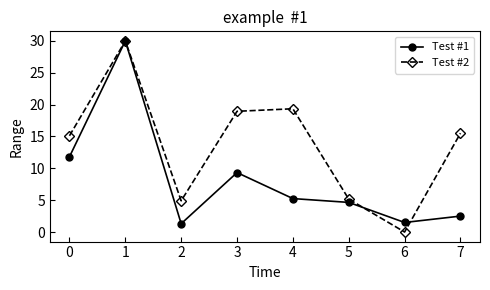

Rank the series by their average value, from lowest to highest.

Test #1, Test #2